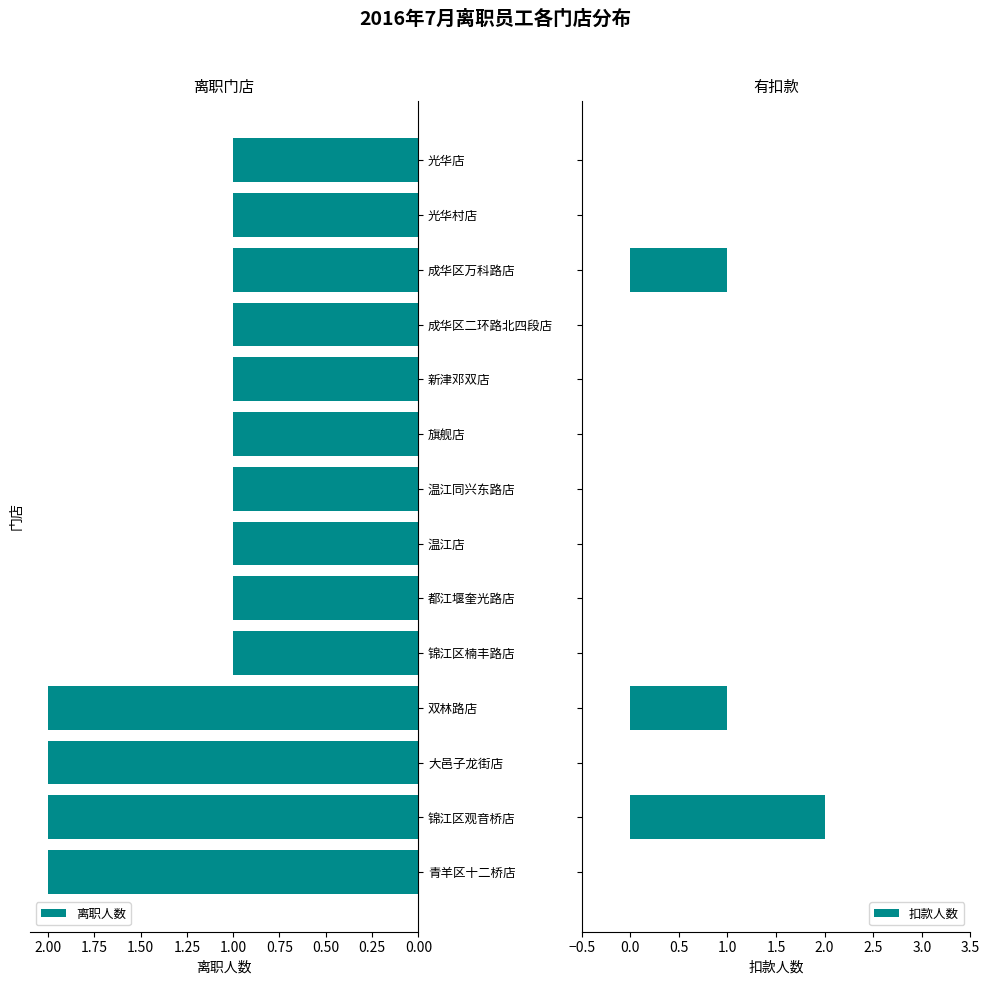

What is the sum of all 扣款人数 values?

4